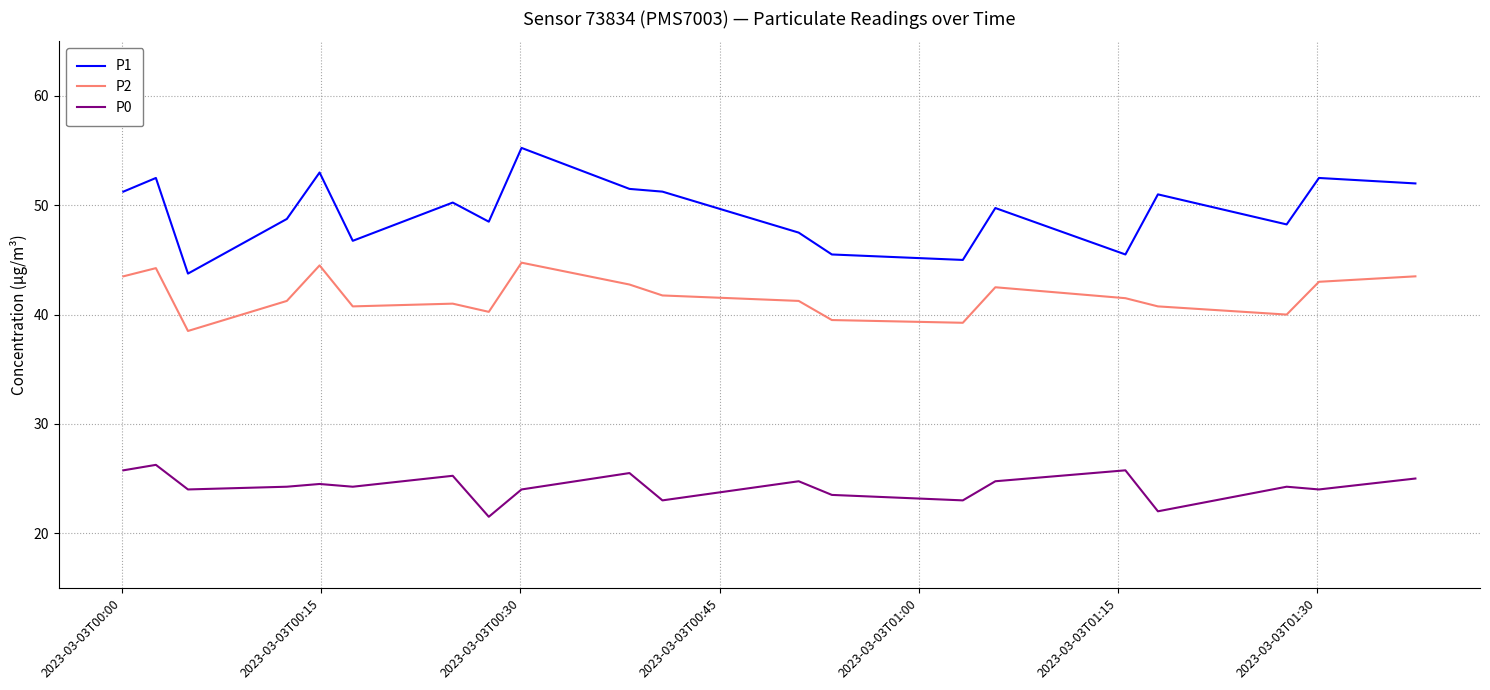

What is the difference between the maximum and minimum values in the P1 series?

11.5